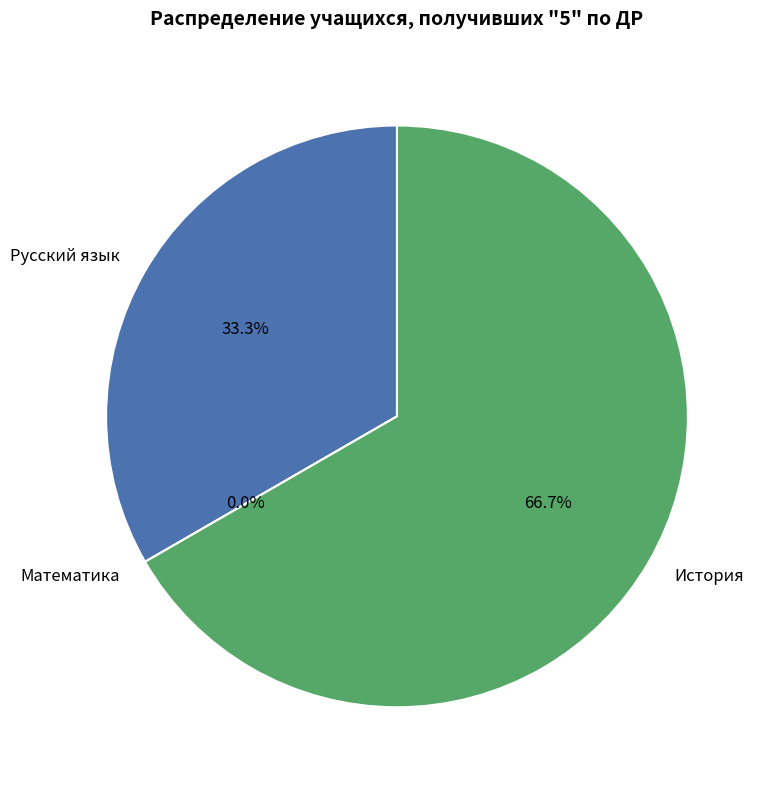

What is the change in value from Русский язык to История?

+1